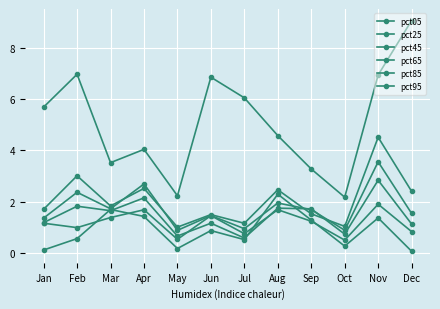

How many data points does each series have?

12